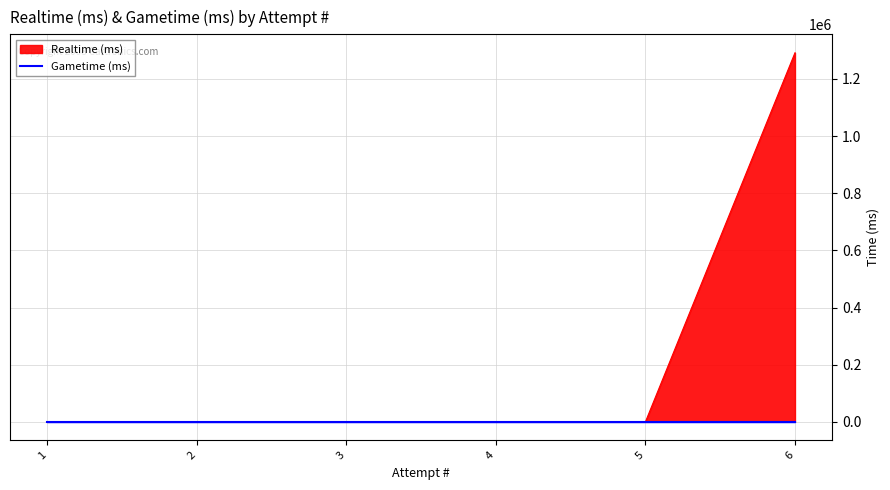

List the labels in order of value, largest first.

6, 1, 2, 3, 4, 5